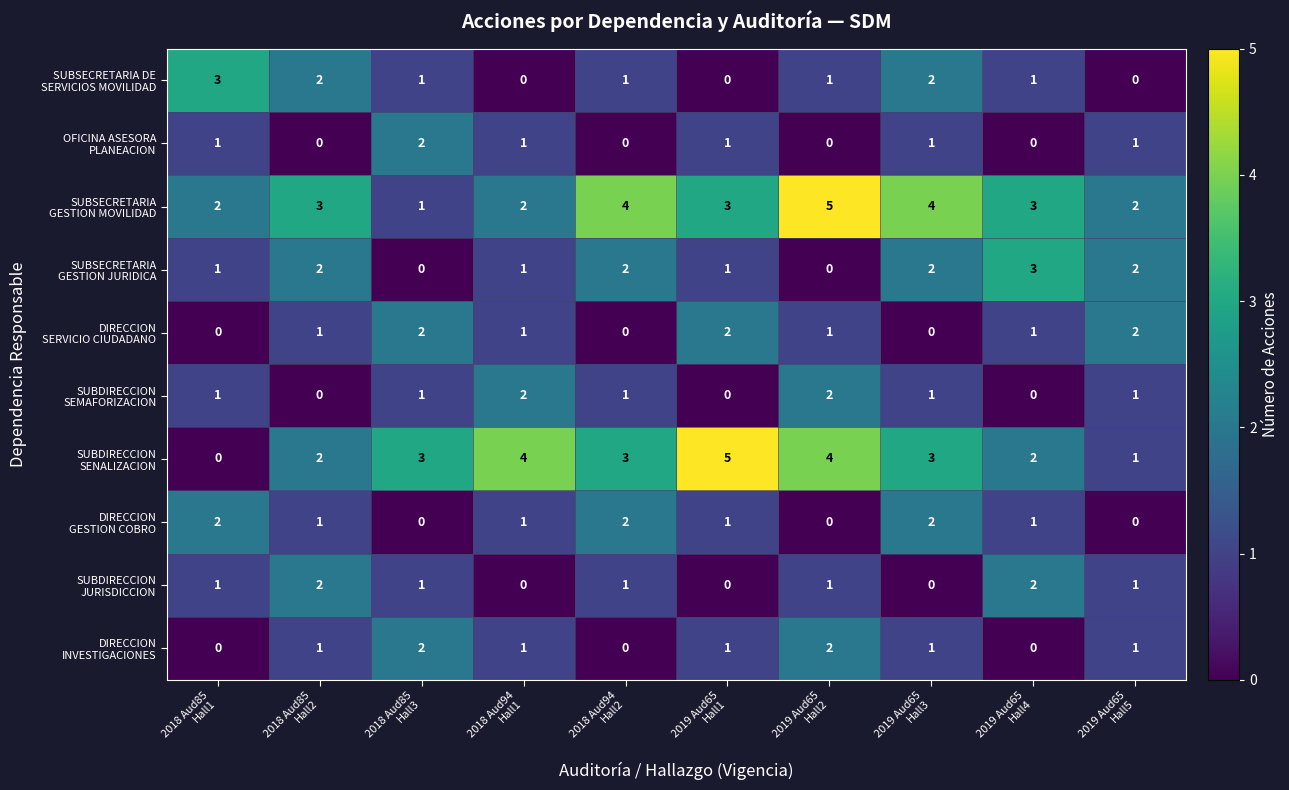

What is the spread (max minus min) of values at 2018 Aud94
Hall1?

4